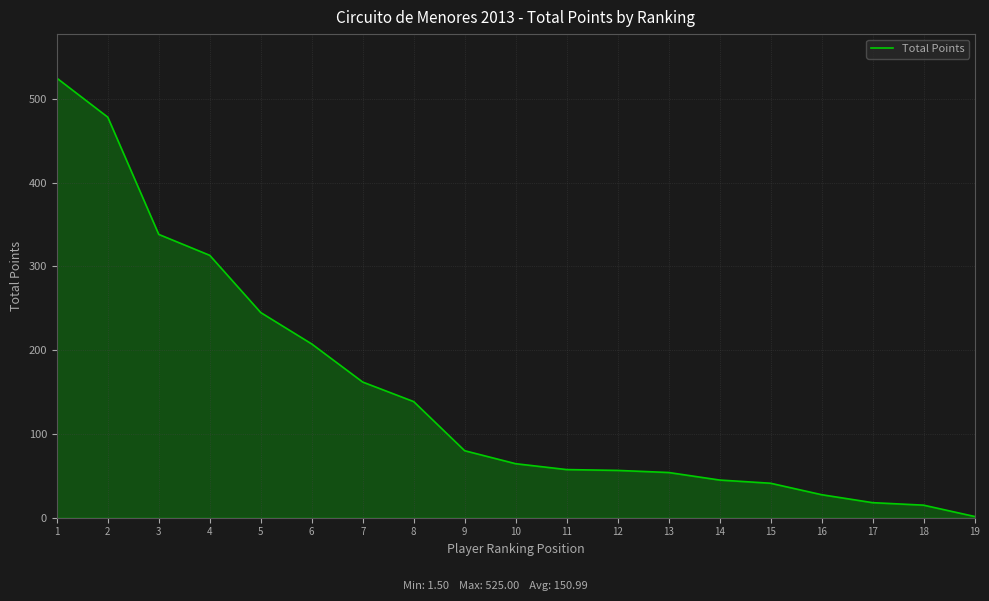

What is the greatest value displayed?

525.0